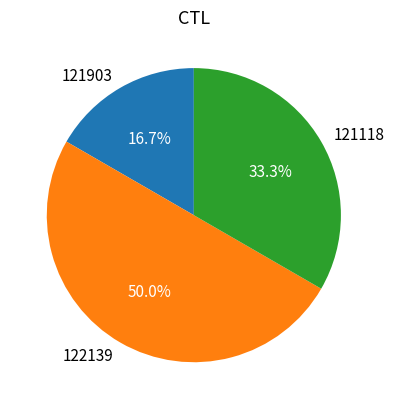

Between 121118 and 122139, which is larger?

122139